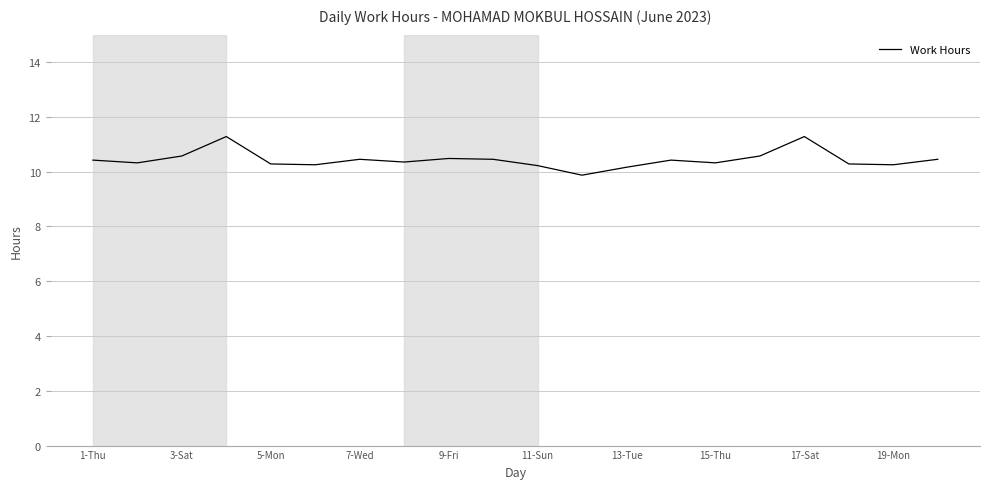

What is the minimum value shown in the chart?

9.9